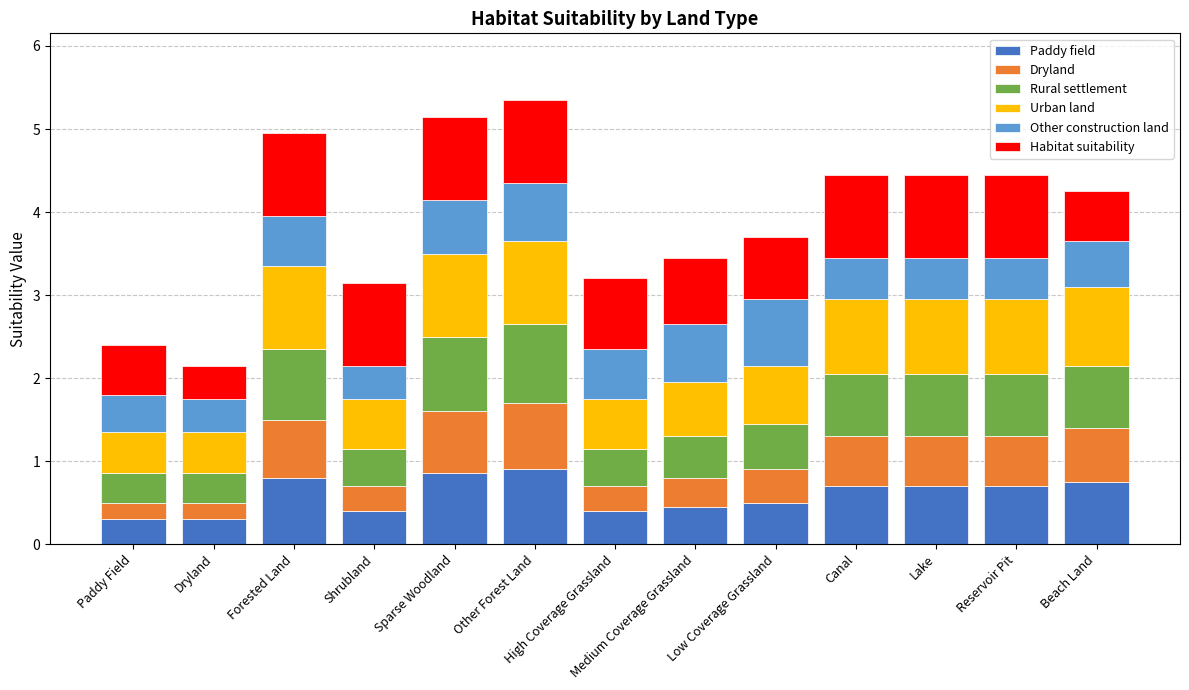

What is the lowest value of the Paddy field series?

0.3